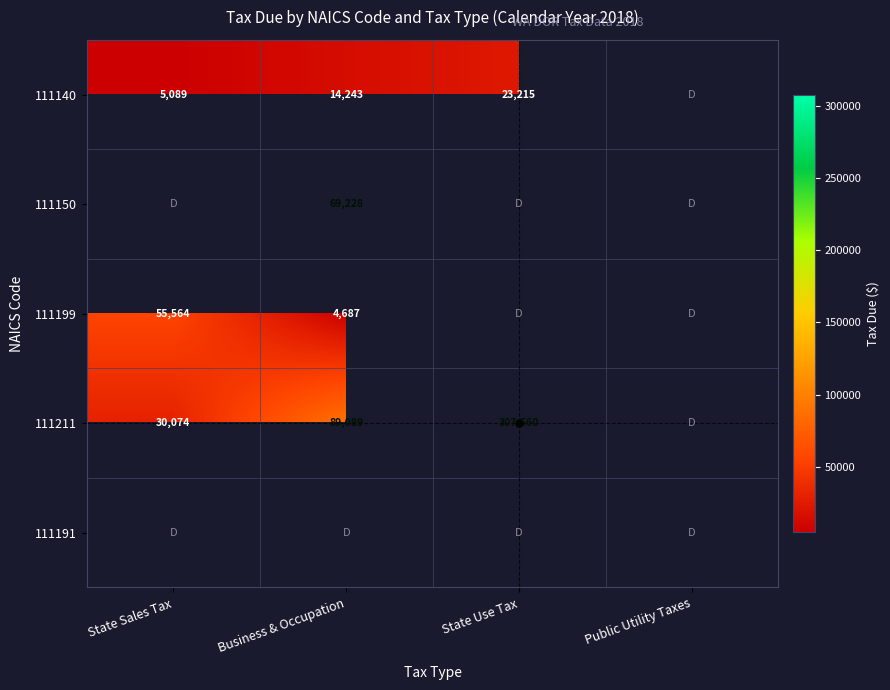

Rank the series by their maximum value, from highest to lowest.

111211, 111191, 111140, 111150, 111199